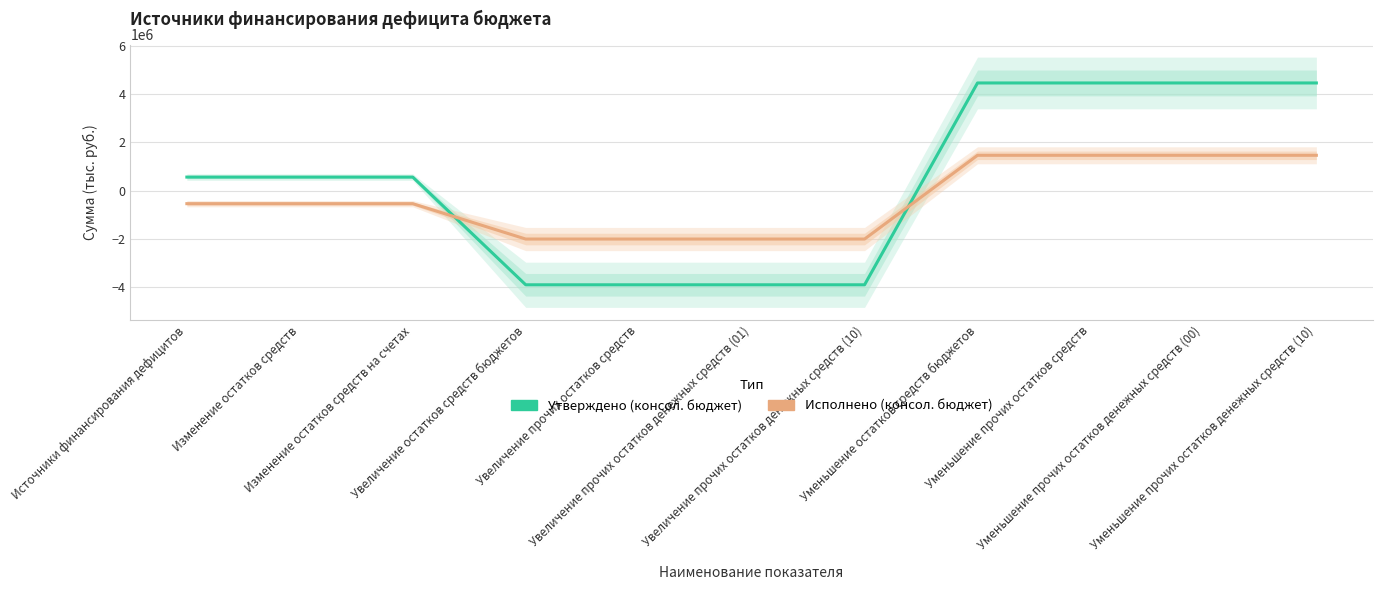

What is the label of the 4th point from the left?

Увеличение остатков средств бюджетов